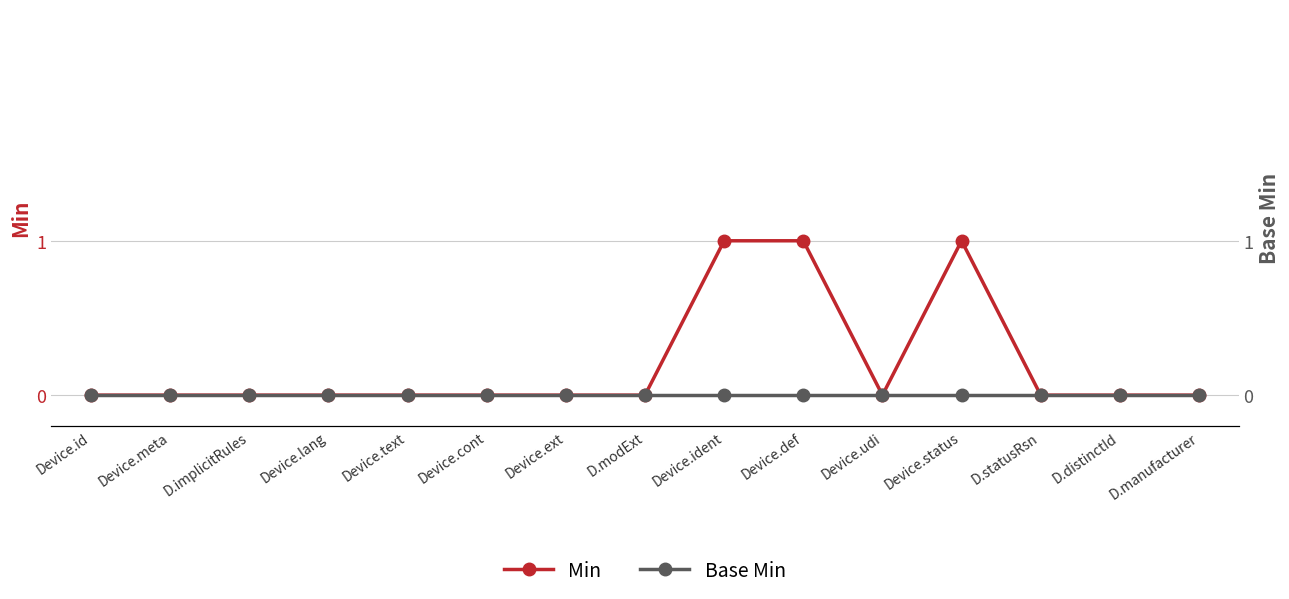

Reading left to right, list all the values displayed in this chart.

Min: Device.id=0	Device.meta=0	D.implicitRules=0	Device.lang=0	Device.text=0	Device.cont=0	Device.ext=0	D.modExt=0	Device.ident=1	Device.def=1	Device.udi=0	Device.status=1	D.statusRsn=0	D.distinctId=0	D.manufacturer=0
Base Min: Device.id=0	Device.meta=0	D.implicitRules=0	Device.lang=0	Device.text=0	Device.cont=0	Device.ext=0	D.modExt=0	Device.ident=0	Device.def=0	Device.udi=0	Device.status=0	D.statusRsn=0	D.distinctId=0	D.manufacturer=0